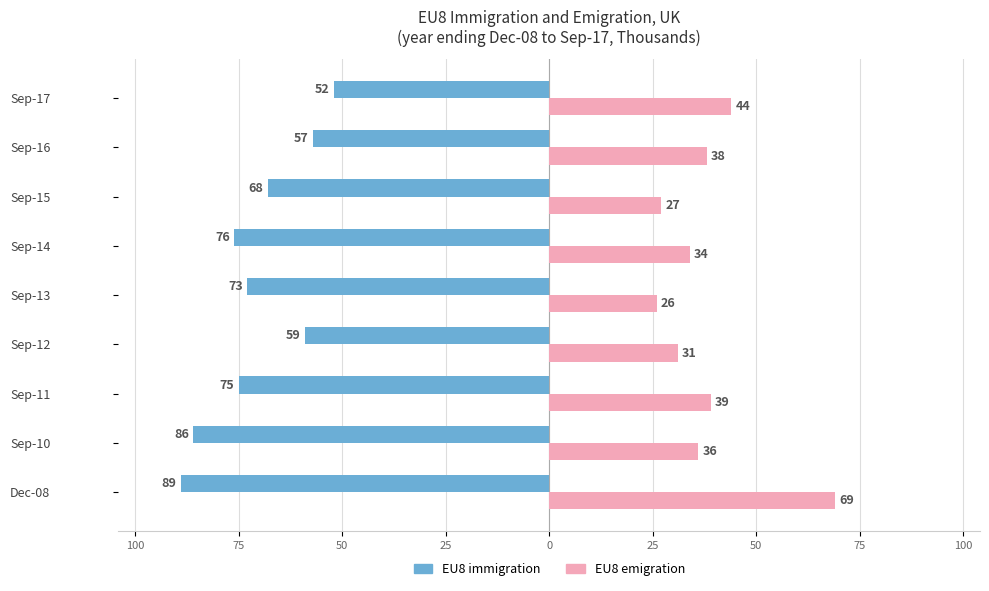

What are all the series names shown in the legend?

EU8 immigration, EU8 emigration